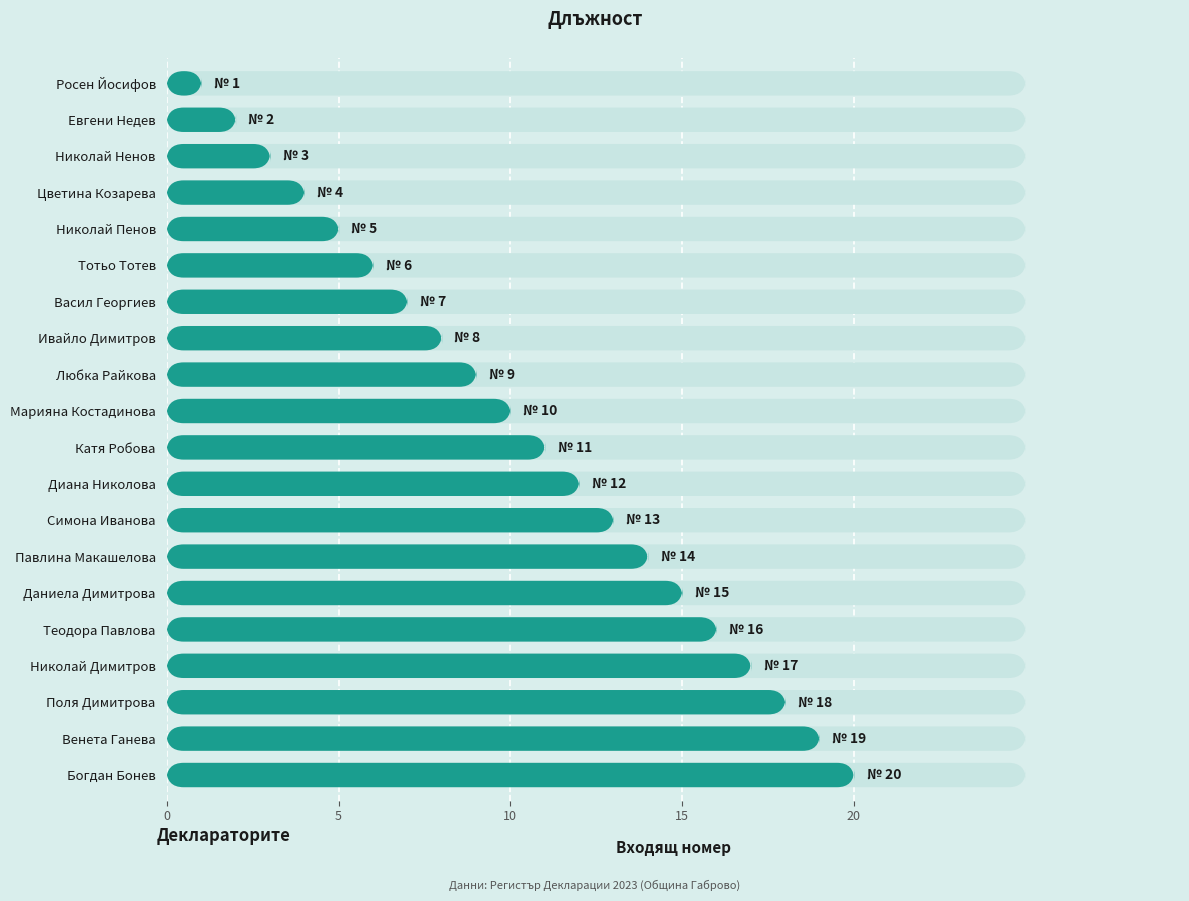

The chart shows a value of 1 at Евгени Недев. True or false?

False